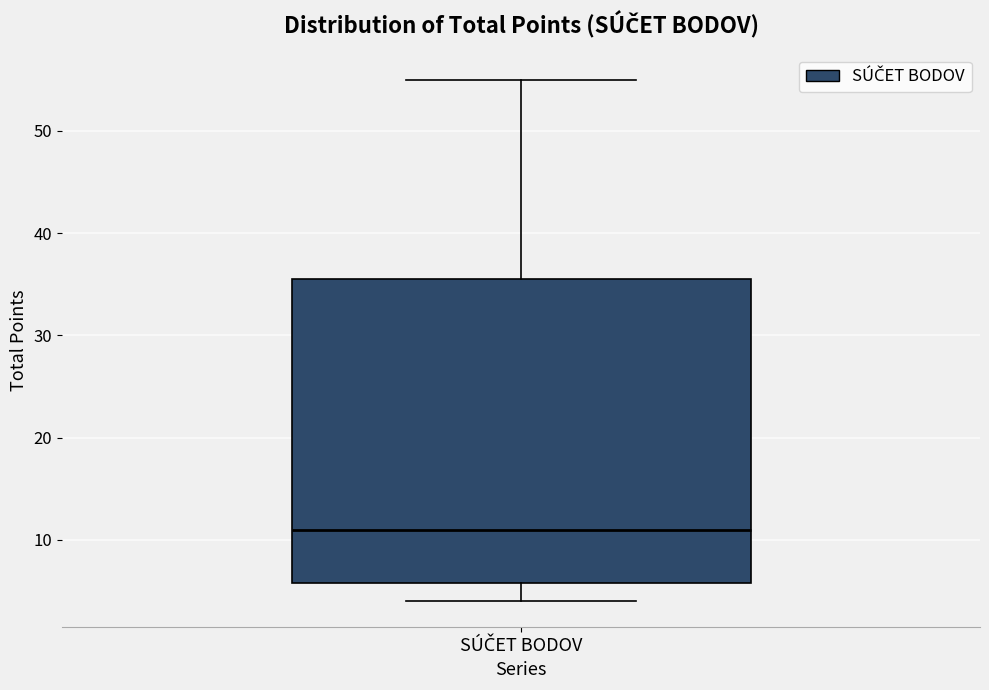

Read this box plot against the y-axis: the position of the median line, the range covered by the box, and the ends of both whiskers. The values are not printed on the chart, so give them approximately, as read against the axis.

median 11, box 6 to 36, whiskers 4 to 55